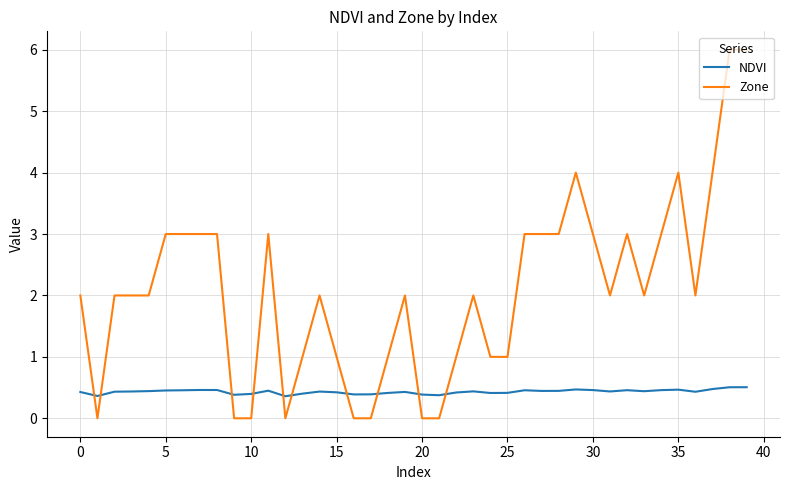

Which series has the largest range (max minus min)?

Zone